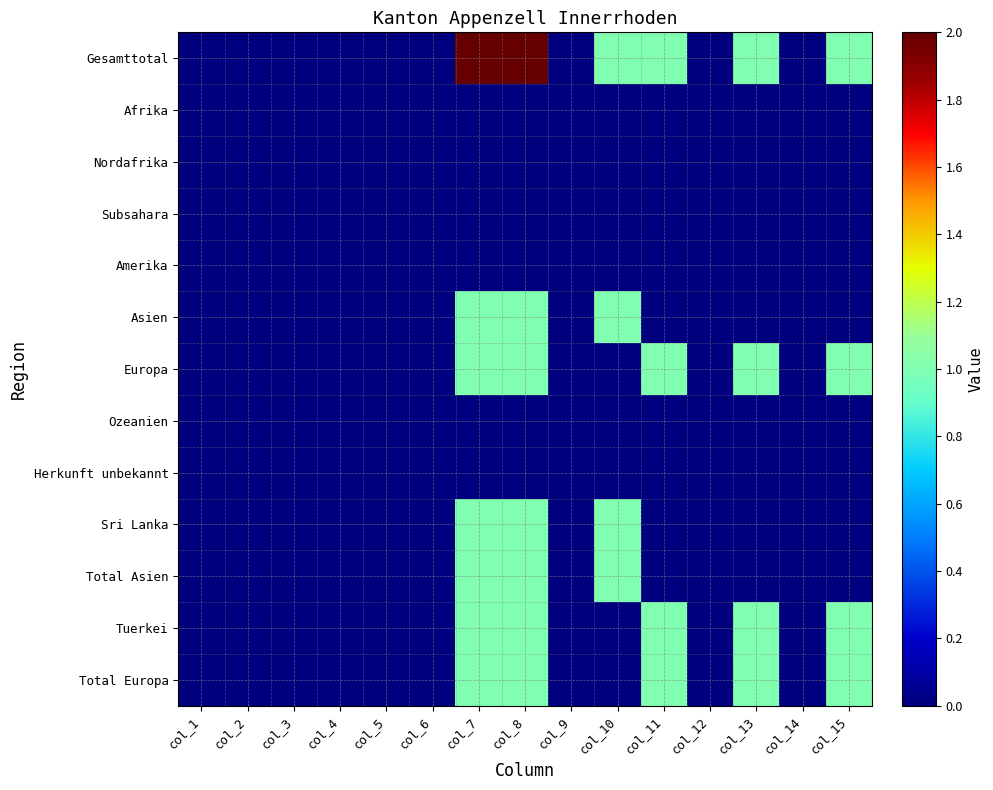

Reading right to left, transcribe all the data shown in this chart.

Gesamttotal: col_15=1	col_14=0	col_13=1	col_12=0	col_11=1	col_10=1	col_9=0	col_8=2	col_7=2	col_6=0	col_5=0	col_4=0	col_3=0	col_2=0	col_1=0
Afrika: col_15=0	col_14=0	col_13=0	col_12=0	col_11=0	col_10=0	col_9=0	col_8=0	col_7=0	col_6=0	col_5=0	col_4=0	col_3=0	col_2=0	col_1=0
Nordafrika: col_15=0	col_14=0	col_13=0	col_12=0	col_11=0	col_10=0	col_9=0	col_8=0	col_7=0	col_6=0	col_5=0	col_4=0	col_3=0	col_2=0	col_1=0
Subsahara: col_15=0	col_14=0	col_13=0	col_12=0	col_11=0	col_10=0	col_9=0	col_8=0	col_7=0	col_6=0	col_5=0	col_4=0	col_3=0	col_2=0	col_1=0
Amerika: col_15=0	col_14=0	col_13=0	col_12=0	col_11=0	col_10=0	col_9=0	col_8=0	col_7=0	col_6=0	col_5=0	col_4=0	col_3=0	col_2=0	col_1=0
Asien: col_15=0	col_14=0	col_13=0	col_12=0	col_11=0	col_10=1	col_9=0	col_8=1	col_7=1	col_6=0	col_5=0	col_4=0	col_3=0	col_2=0	col_1=0
Europa: col_15=1	col_14=0	col_13=1	col_12=0	col_11=1	col_10=0	col_9=0	col_8=1	col_7=1	col_6=0	col_5=0	col_4=0	col_3=0	col_2=0	col_1=0
Ozeanien: col_15=0	col_14=0	col_13=0	col_12=0	col_11=0	col_10=0	col_9=0	col_8=0	col_7=0	col_6=0	col_5=0	col_4=0	col_3=0	col_2=0	col_1=0
Herkunft unbekannt: col_15=0	col_14=0	col_13=0	col_12=0	col_11=0	col_10=0	col_9=0	col_8=0	col_7=0	col_6=0	col_5=0	col_4=0	col_3=0	col_2=0	col_1=0
Sri Lanka: col_15=0	col_14=0	col_13=0	col_12=0	col_11=0	col_10=1	col_9=0	col_8=1	col_7=1	col_6=0	col_5=0	col_4=0	col_3=0	col_2=0	col_1=0
Total Asien: col_15=0	col_14=0	col_13=0	col_12=0	col_11=0	col_10=1	col_9=0	col_8=1	col_7=1	col_6=0	col_5=0	col_4=0	col_3=0	col_2=0	col_1=0
Tuerkei: col_15=1	col_14=0	col_13=1	col_12=0	col_11=1	col_10=0	col_9=0	col_8=1	col_7=1	col_6=0	col_5=0	col_4=0	col_3=0	col_2=0	col_1=0
Total Europa: col_15=1	col_14=0	col_13=1	col_12=0	col_11=1	col_10=0	col_9=0	col_8=1	col_7=1	col_6=0	col_5=0	col_4=0	col_3=0	col_2=0	col_1=0